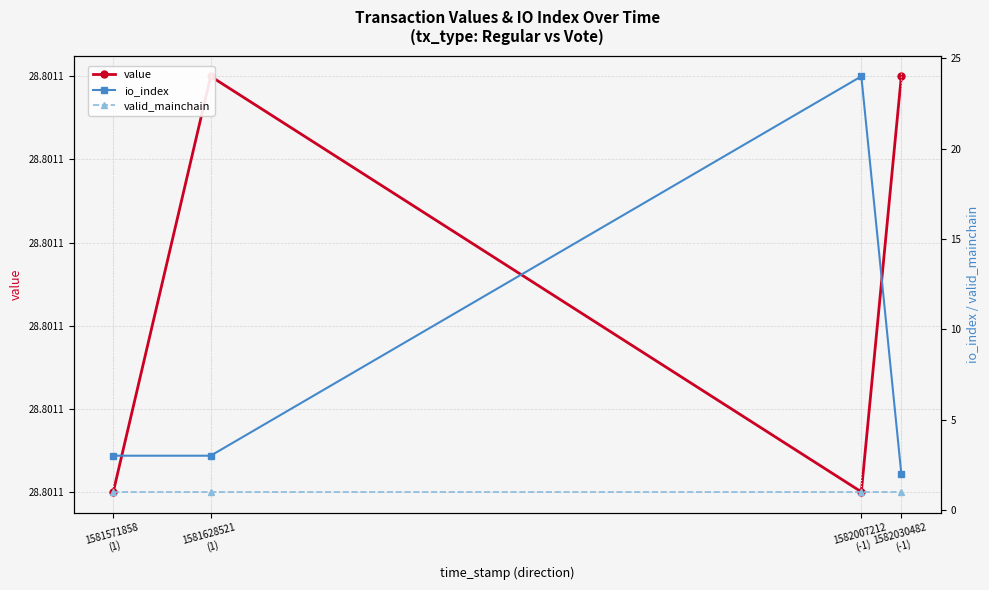

Is this an area chart (filled region under the line)?

No